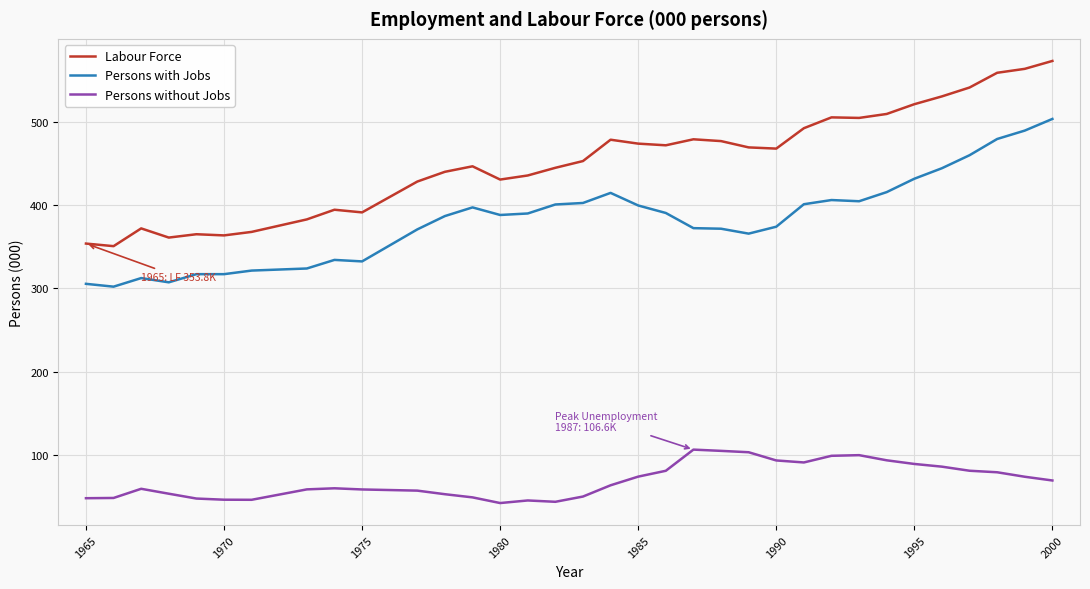

List the series in order of their peak value, highest first.

Labour Force, Persons with Jobs, Persons without Jobs